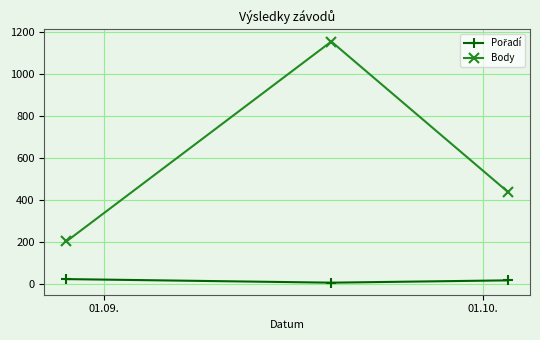

What is the value of the Body point at the 1st from the left?

202